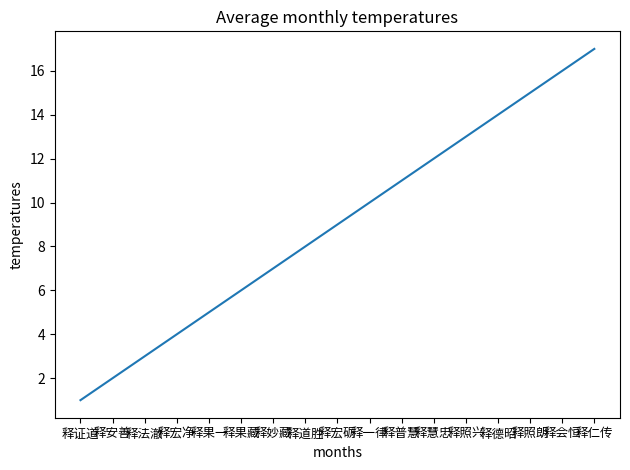

What is the difference between the values at 释法澈 and 释照朗?

12